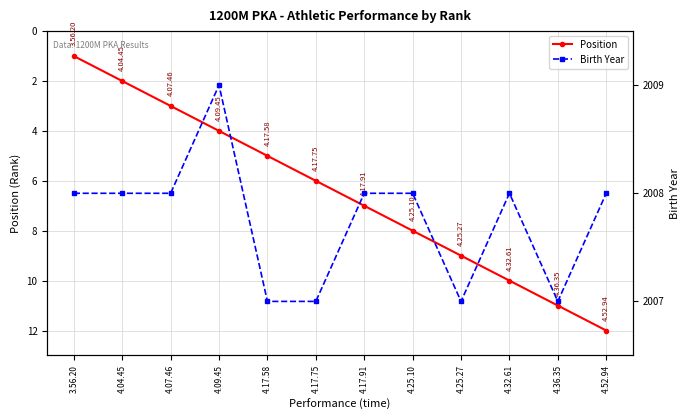

What is the label of the 1st point from the left?

3.56.20